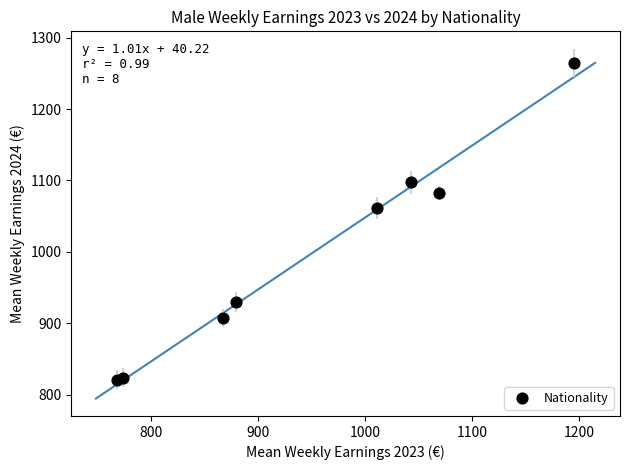

What Y value in the scatter plot is closest to 1042?

1061.4